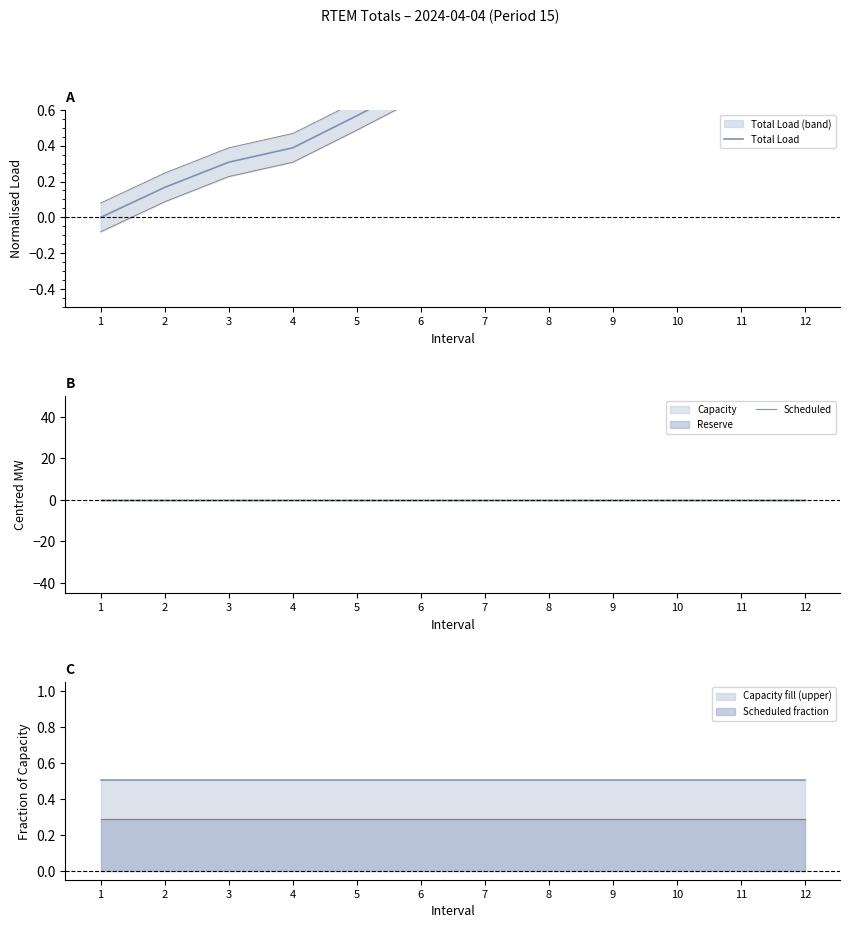

Count the number of categories in the chart.

12